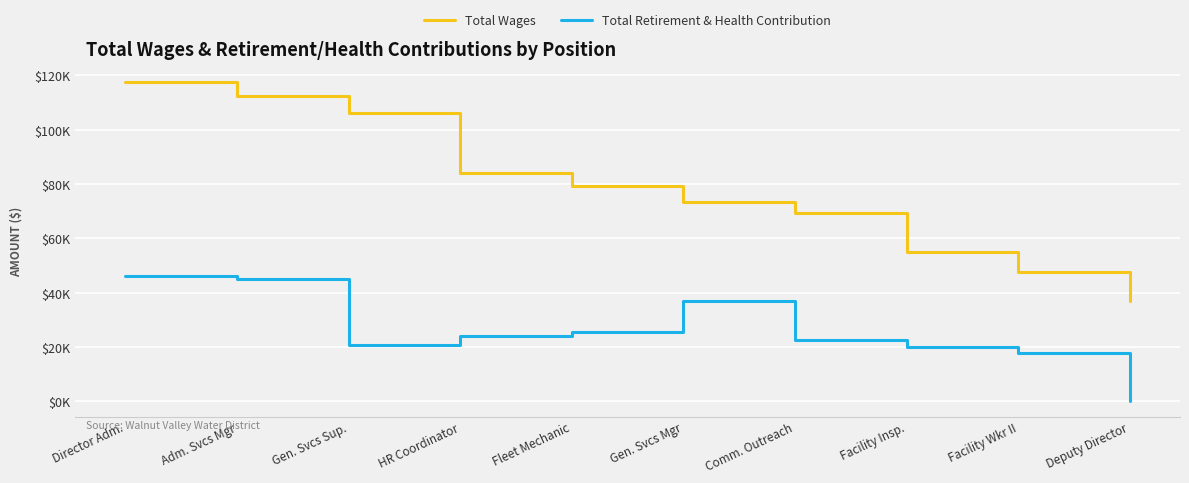

What are all the series names shown in the legend?

Total Wages, Total Retirement & Health Contribution